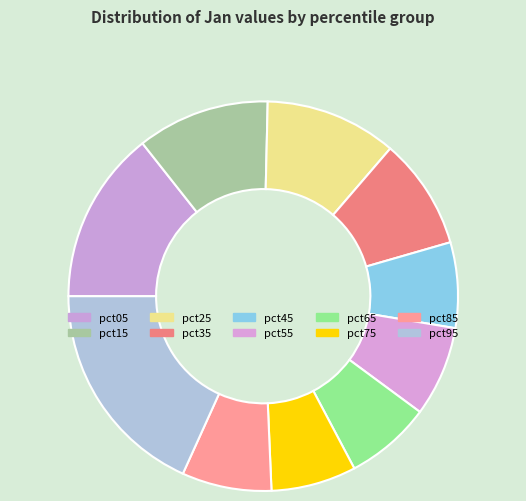

Which category has the smallest portion of the pie?

pct75